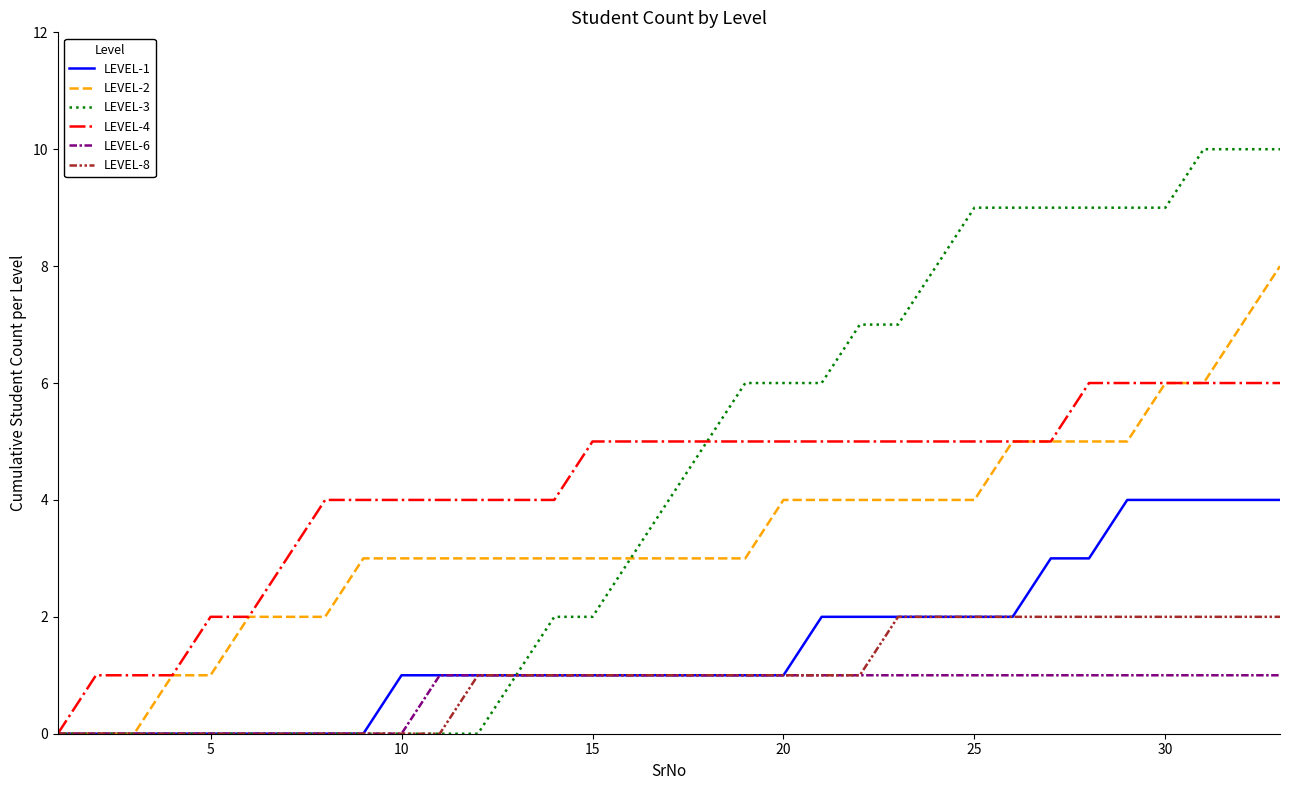

Which series has the widest spread of values?

LEVEL-3